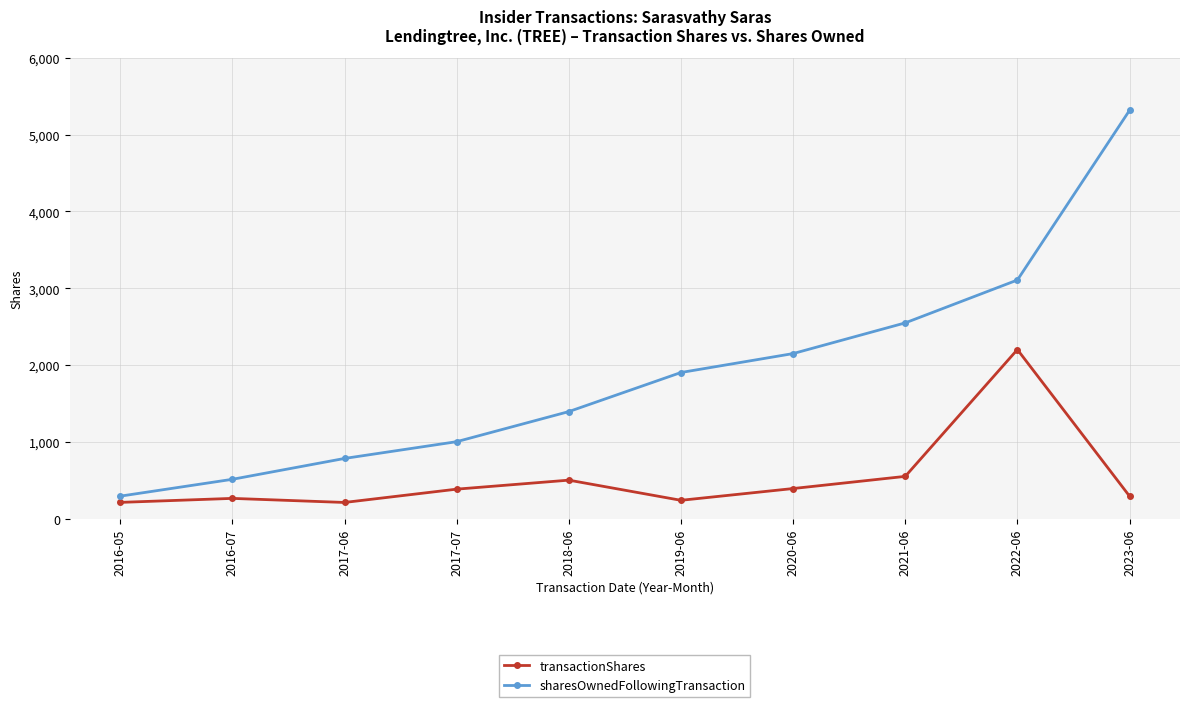

At which category is the sum across all series the highest?

2023-06